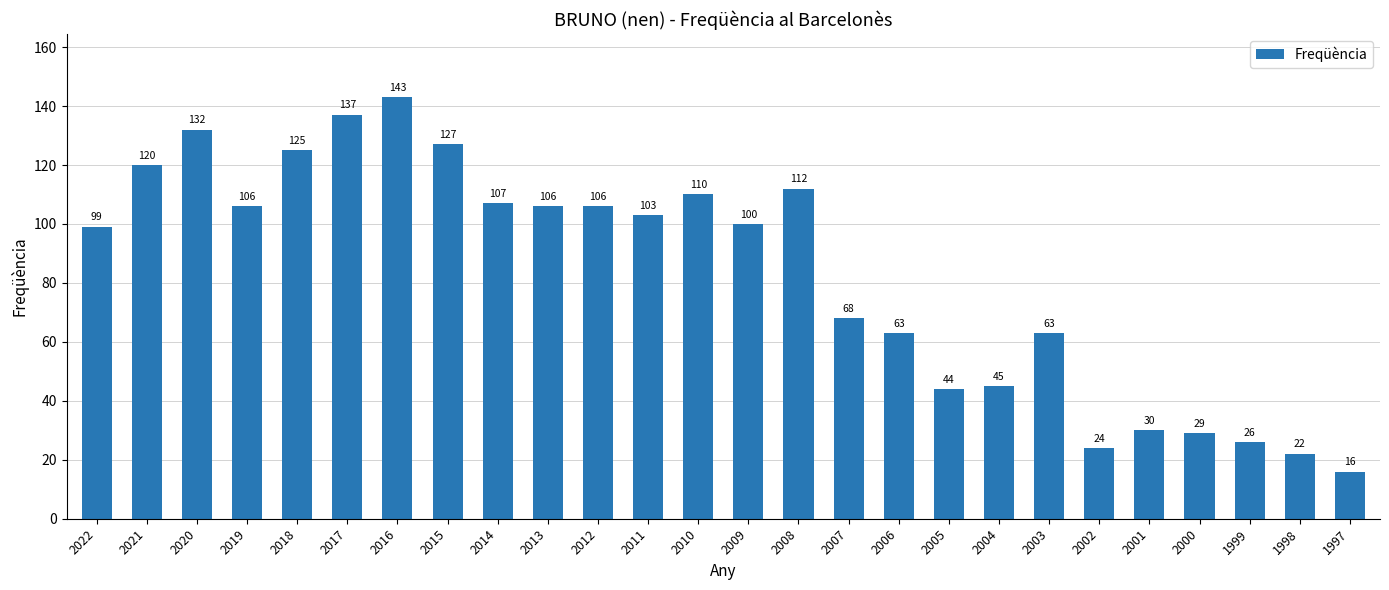

Where does the data first go above 103?

2021